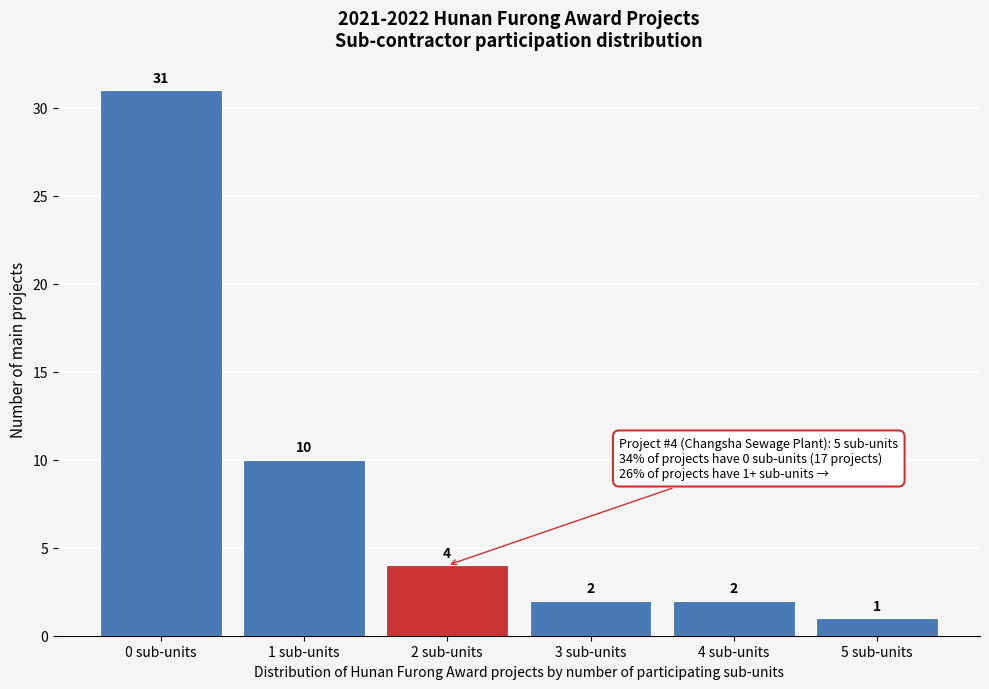

How tall is the bar that spans 1.5 to 2.5 on the x-axis?

4